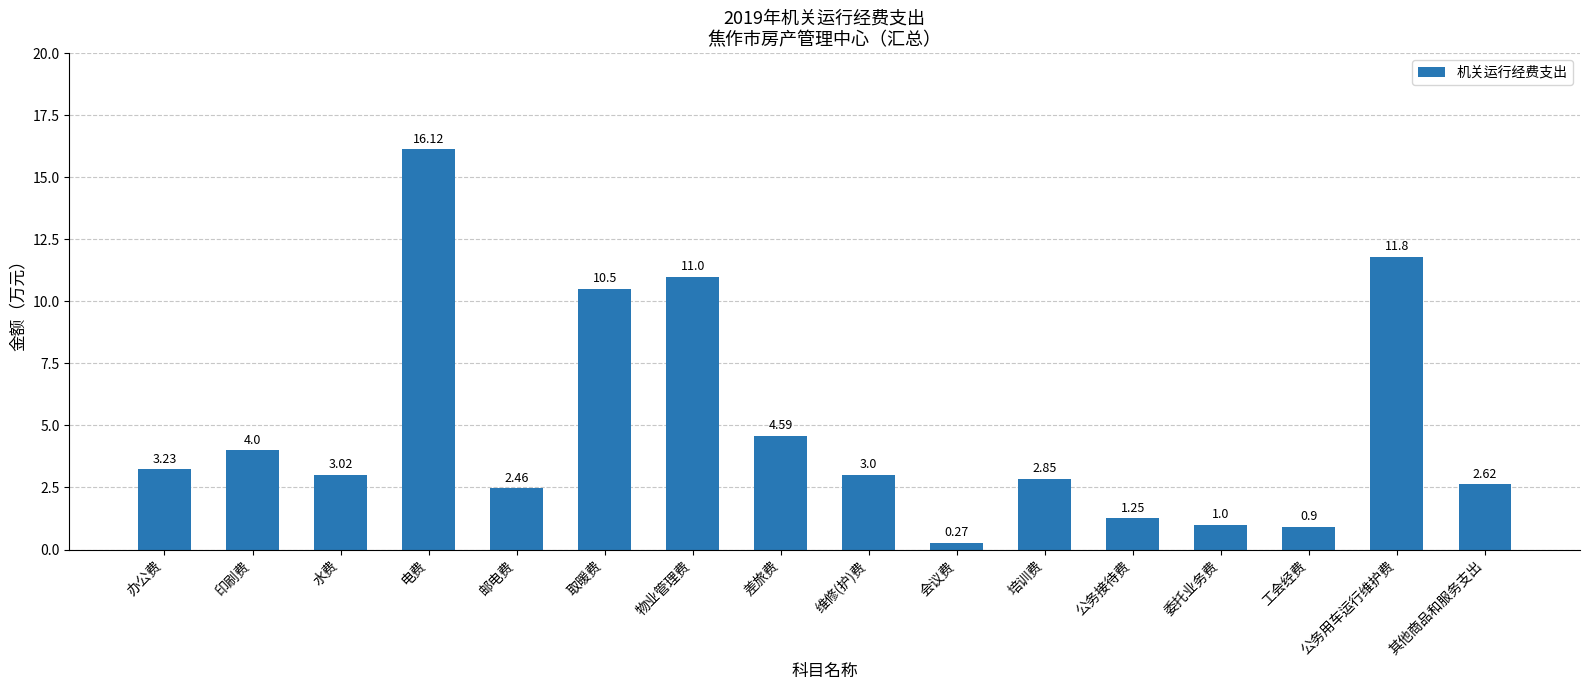

Is it true that the value at 取暖费 is 10.5?

True